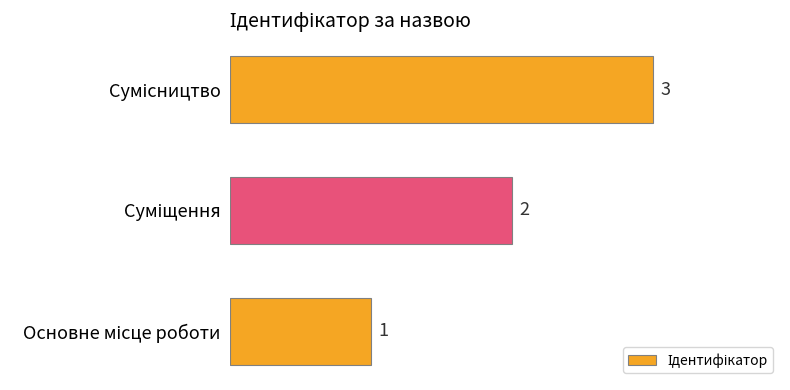

How many categories are shown in the chart?

3